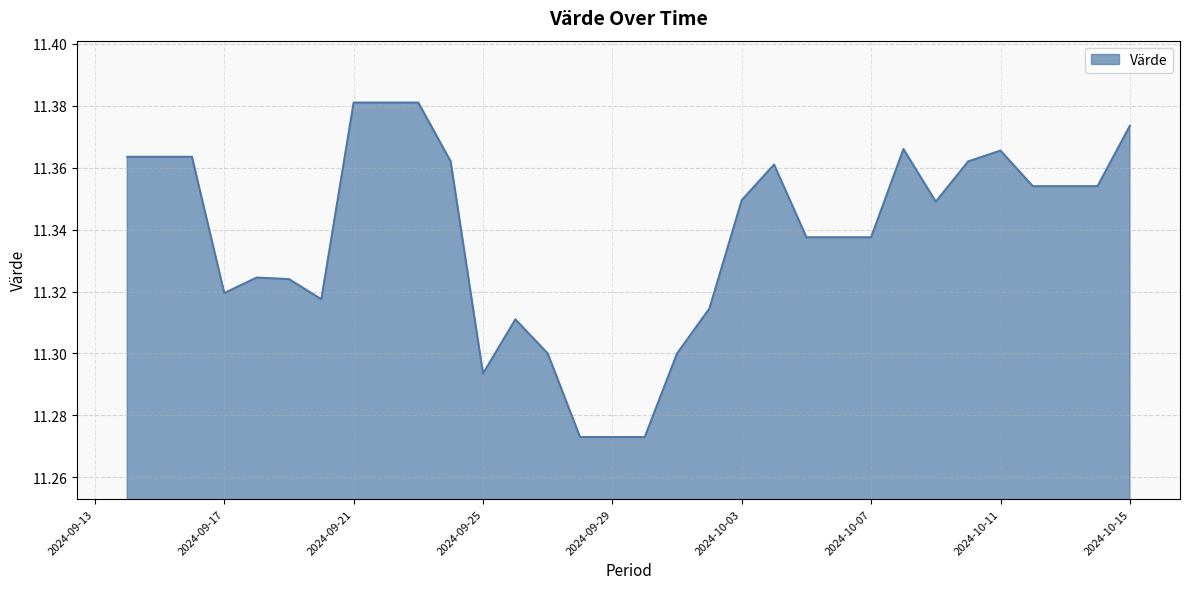

Reading left to right, extract all data points from this chart.

2024-09-14=11.4	2024-09-15=11.4	2024-09-16=11.4	2024-09-17=11.3	2024-09-18=11.3	2024-09-19=11.3	2024-09-20=11.3	2024-09-21=11.4	2024-09-22=11.4	2024-09-23=11.4	2024-09-24=11.4	2024-09-25=11.3	2024-09-26=11.3	2024-09-27=11.3	2024-09-28=11.3	2024-09-29=11.3	2024-09-30=11.3	2024-10-01=11.3	2024-10-02=11.3	2024-10-03=11.3	2024-10-04=11.4	2024-10-05=11.3	2024-10-06=11.3	2024-10-07=11.3	2024-10-08=11.4	2024-10-09=11.3	2024-10-10=11.4	2024-10-11=11.4	2024-10-12=11.4	2024-10-13=11.4	2024-10-14=11.4	2024-10-15=11.4